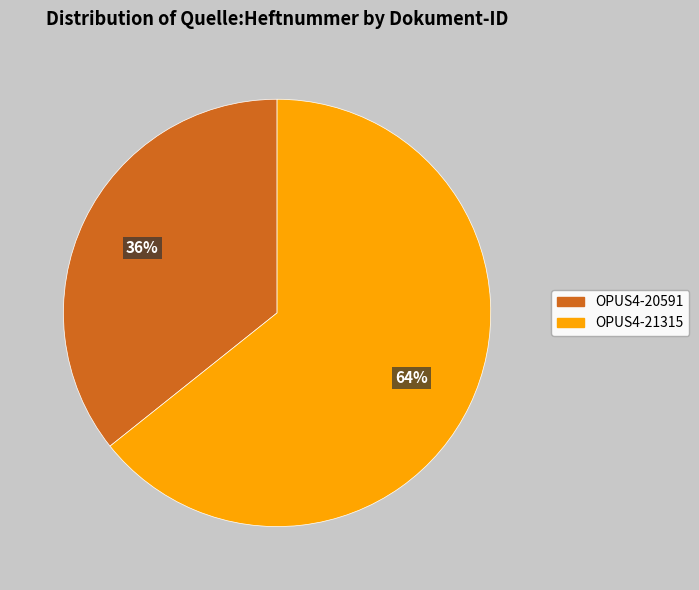

True or false: OPUS4-20591 accounts for 41% of the total.

False